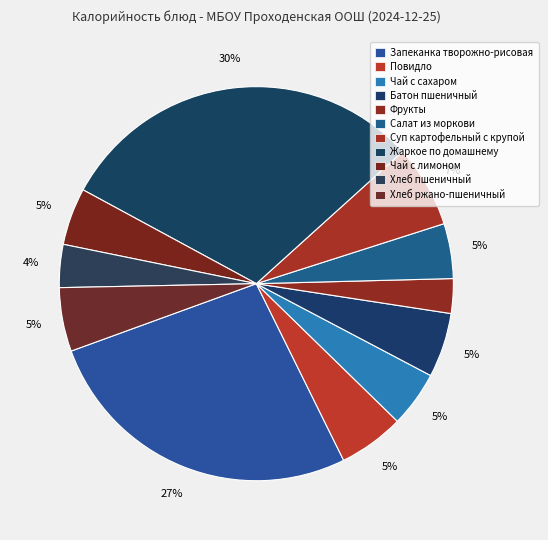

Which has a higher value, Повидло or Салат из моркови?

Повидло